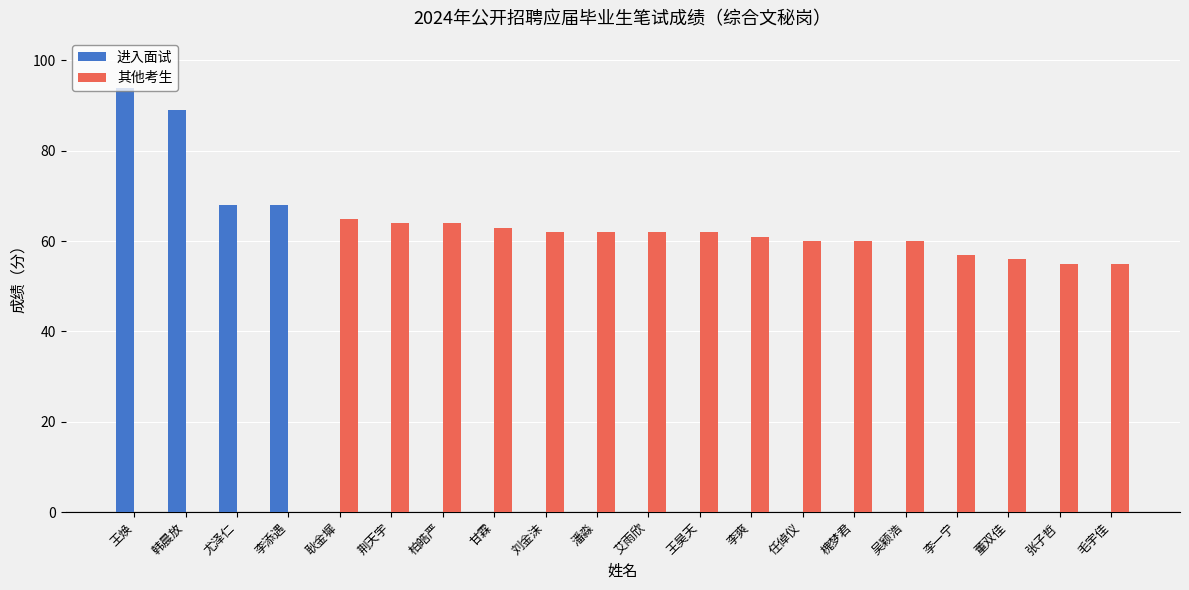

What is the maximum value shown in the chart?

94